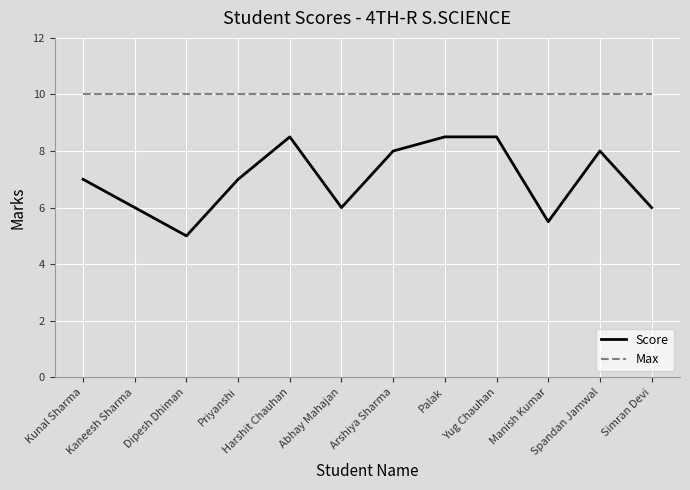

What is the spread (max minus min) of values at Dipesh Dhiman?

5.0